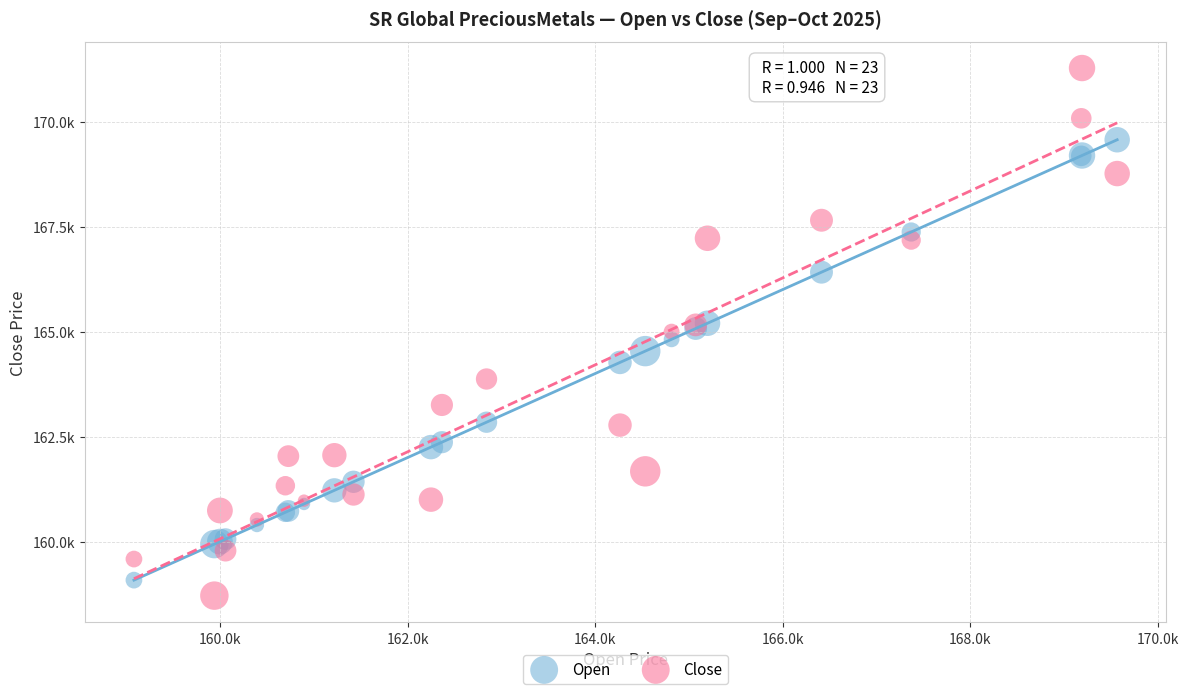

Which series contains the highest Y value?

Close